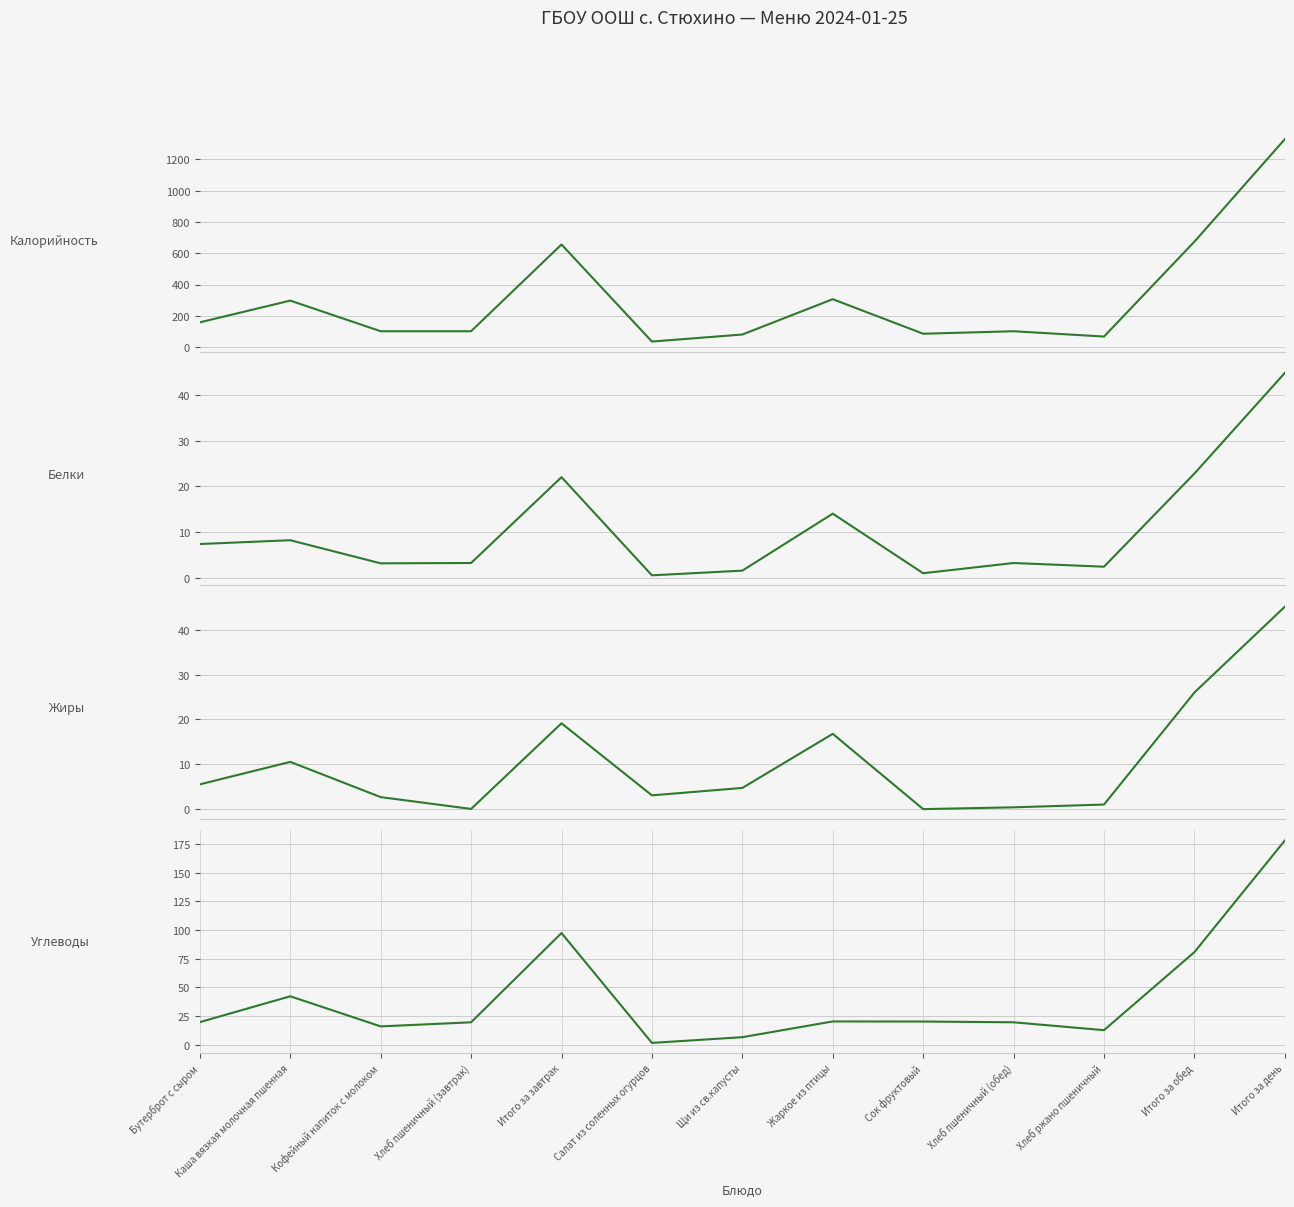

In Жиры, how many points are lower than both neighbors (excluding endpoints)?

3